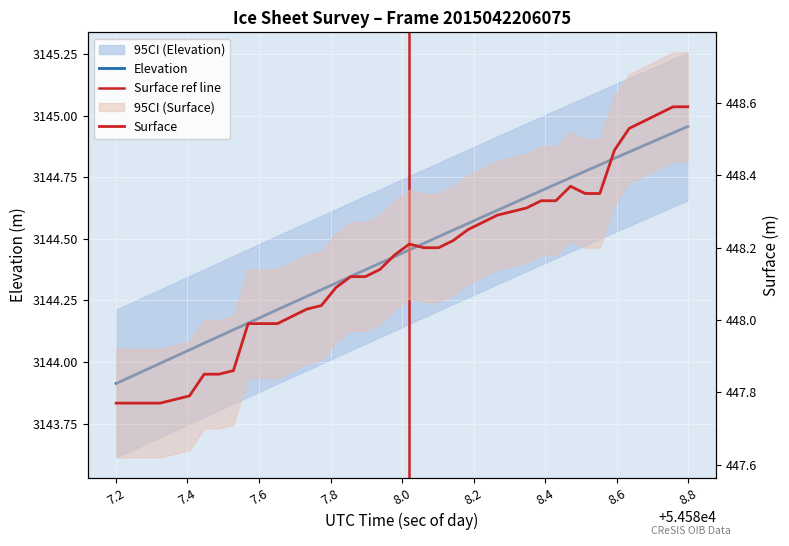

What is the spread (max minus min) of values at 54588.266?

2696.3